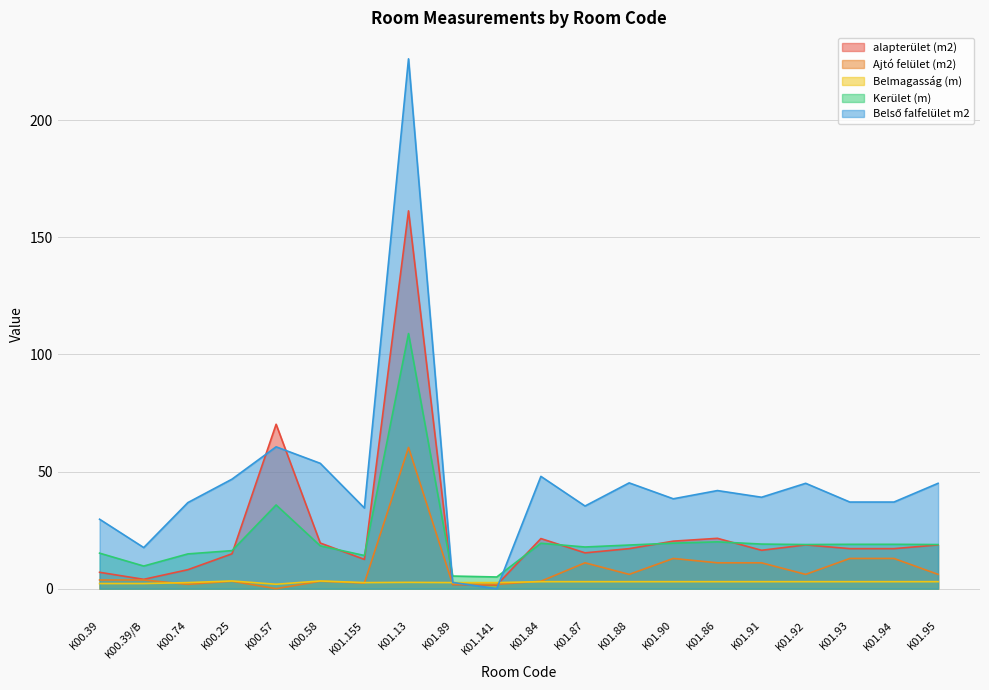

How many times do Belső falfelület m2 and Kerület (m) cross each other?

2